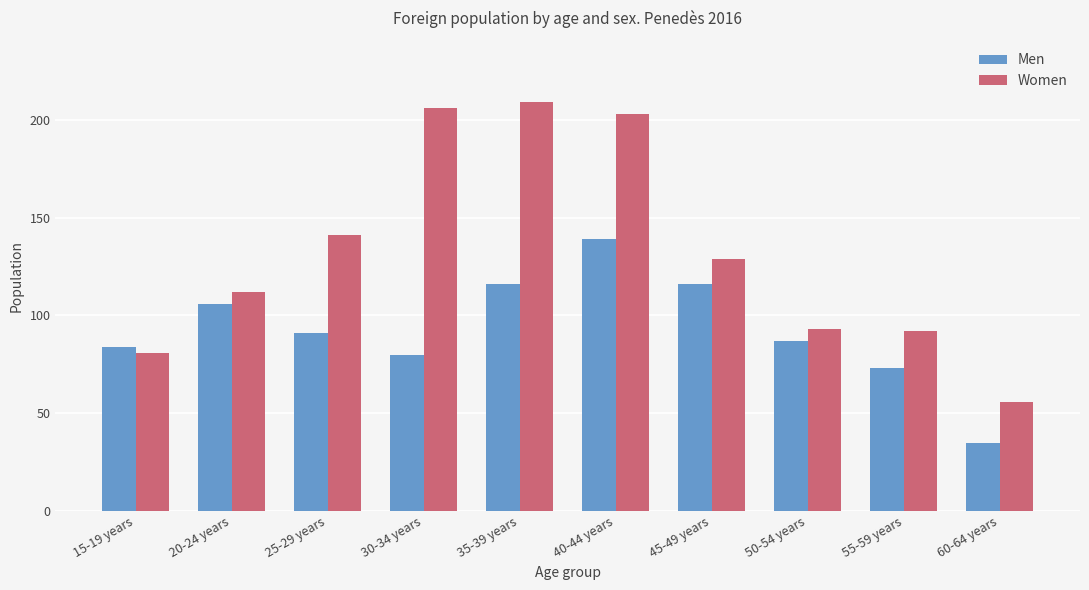

Are the bars grouped side by side (vs. stacked)?

Yes